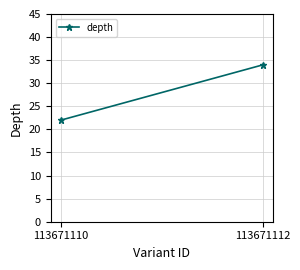

Reading left to right, list all the values displayed in this chart.

113671110=22	113671112=34